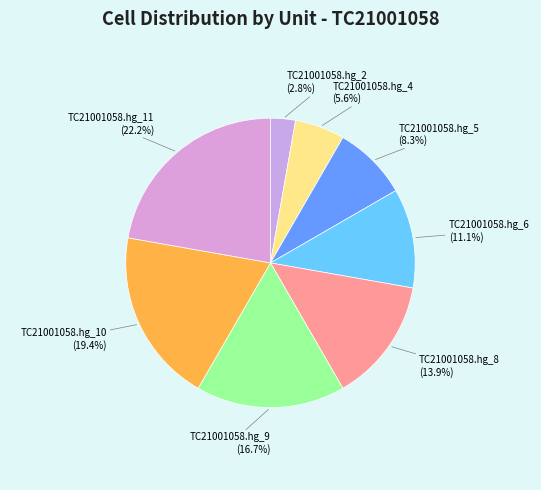

Count the number of slices in the pie.

8